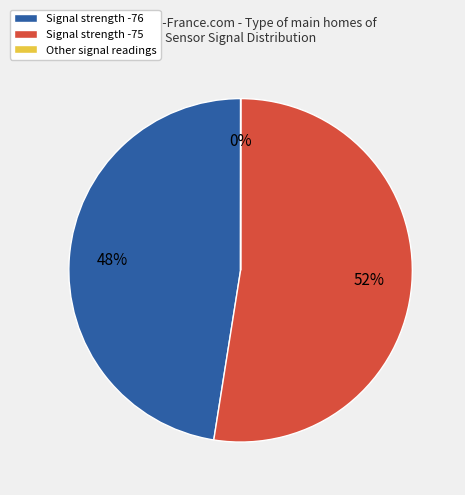

To the nearest percent, what is the average slice percentage?

33%